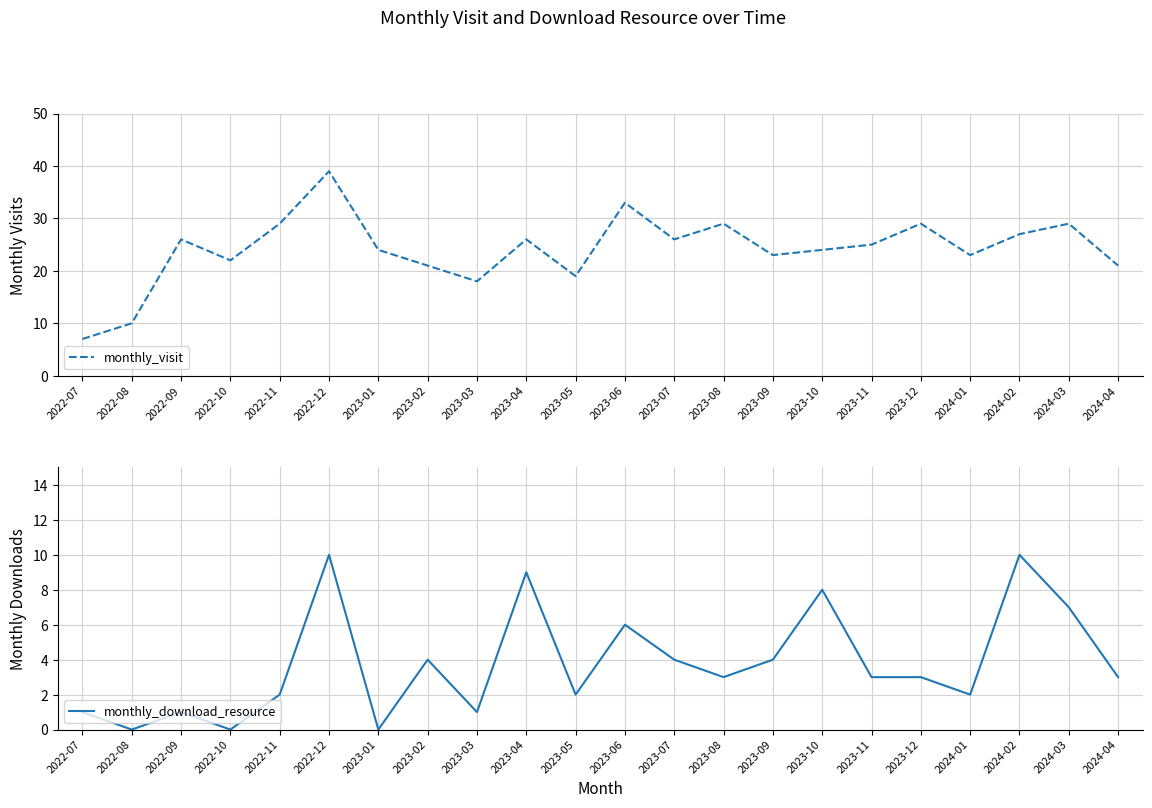

What is the total value across all series at 2023-02?

25